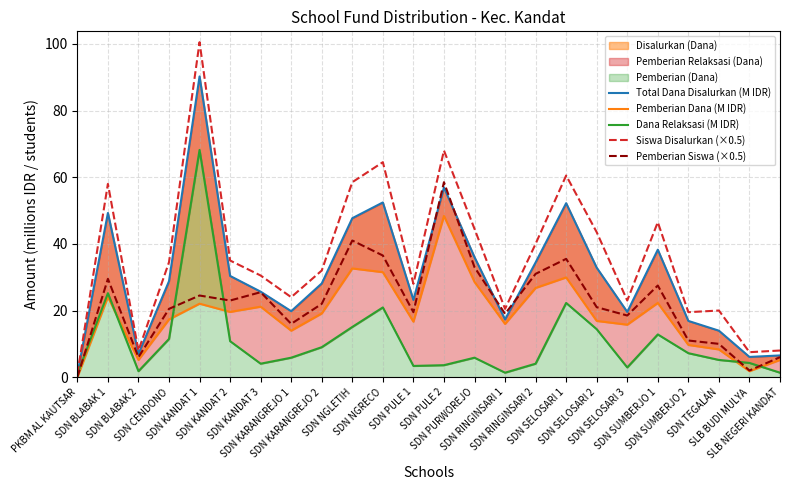

What is the difference between the highest and lowest values at PKBM AL KAUTSAR?

1.0